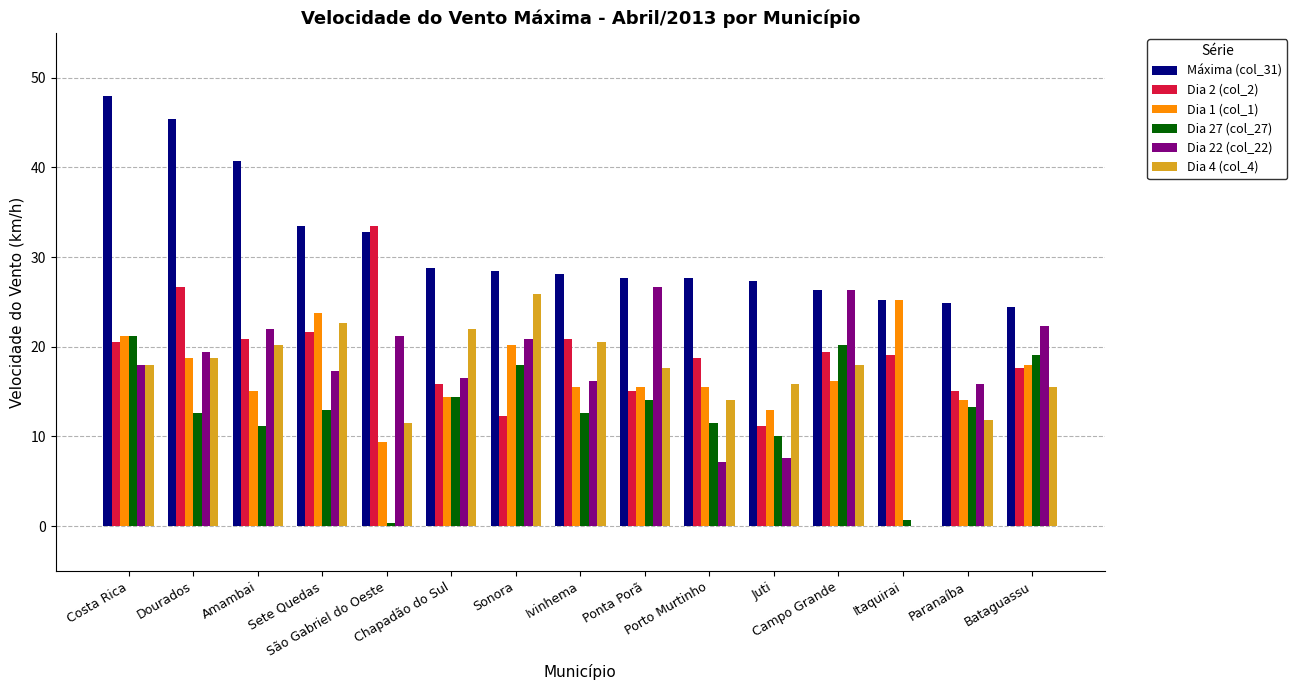

Which series has the largest total across all categories?

Máxima (col_31)